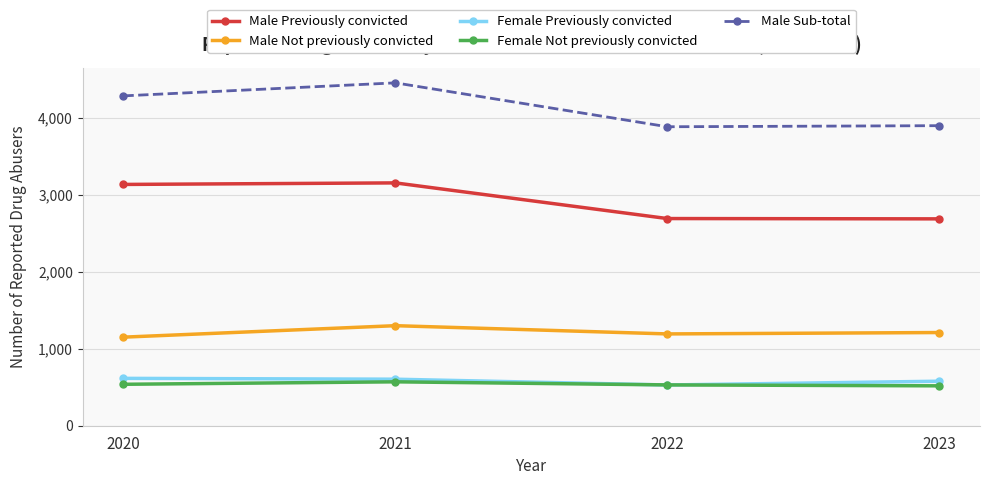

What are all the series names shown in the legend?

Male Previously convicted, Male Not previously convicted, Female Previously convicted, Female Not previously convicted, Male Sub-total